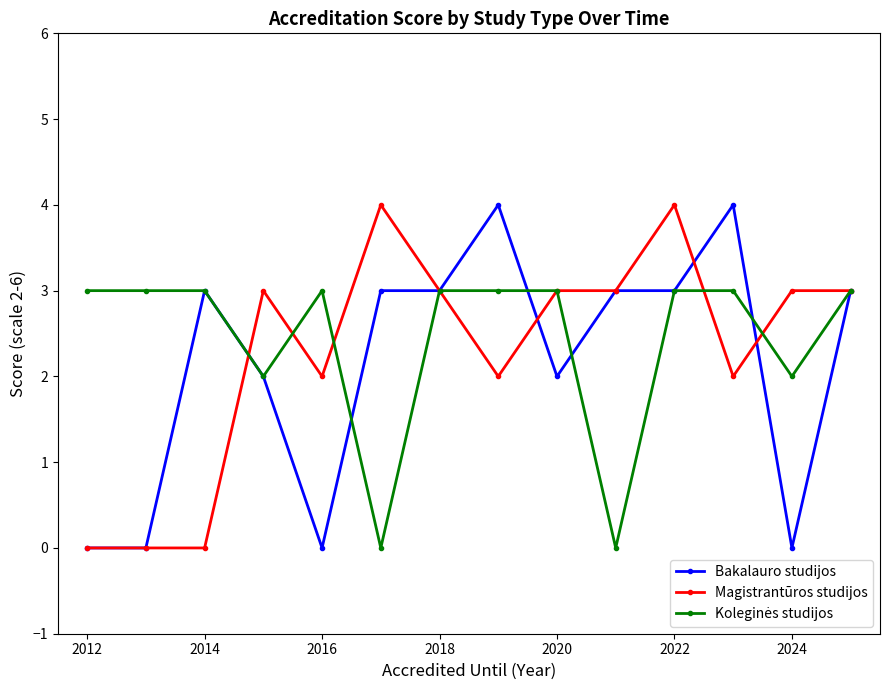

True or false: Bakalauro studijos has more than 1 points higher than both neighbors.

True